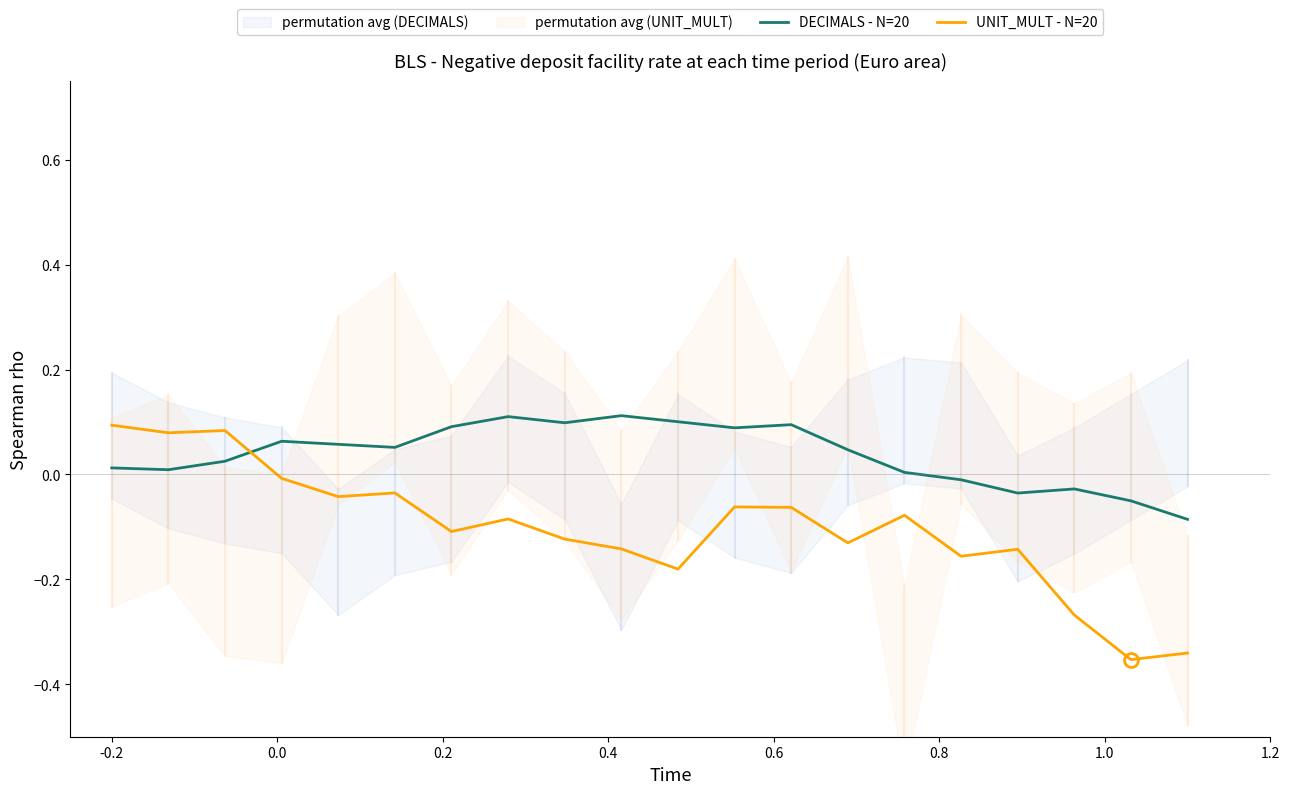

How many series are shown in this chart?

2